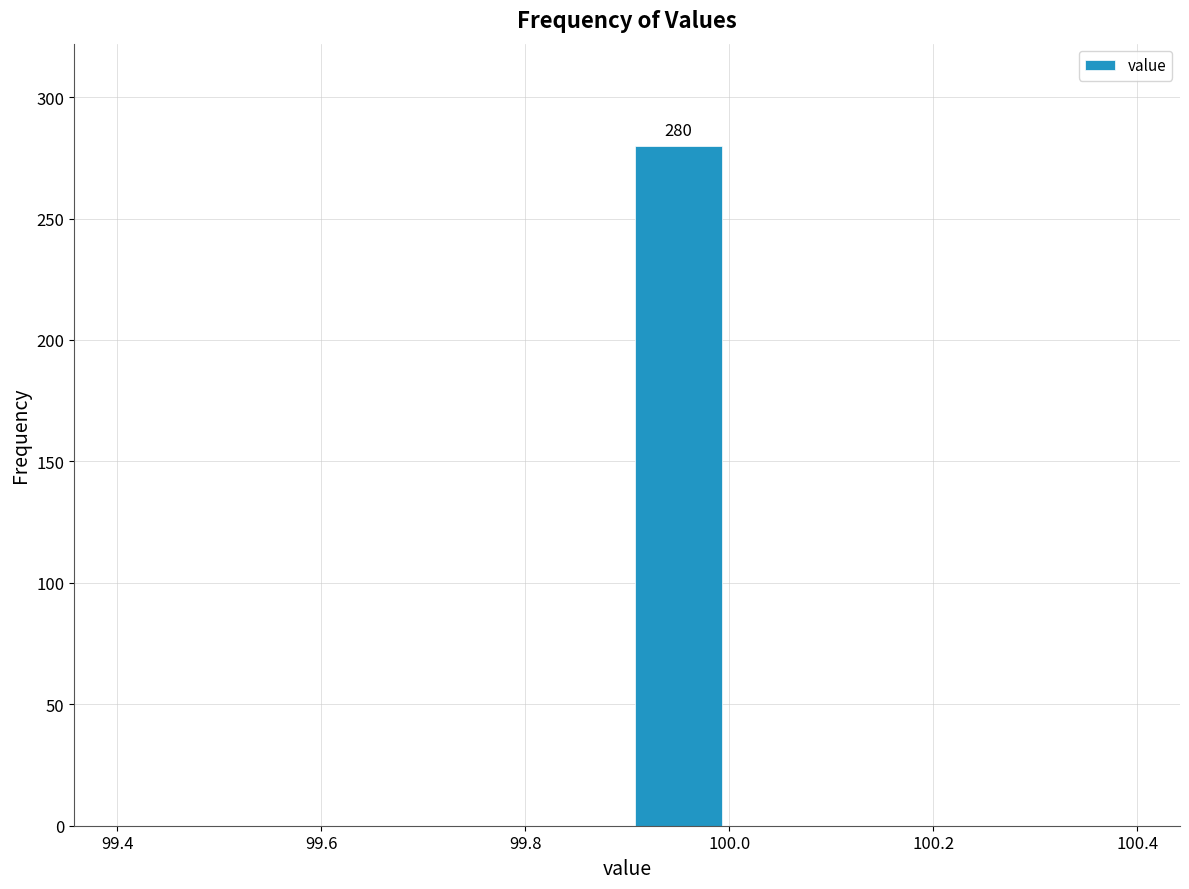

Over which range of the x-axis is the bar tallest?

99.9 to 100.0